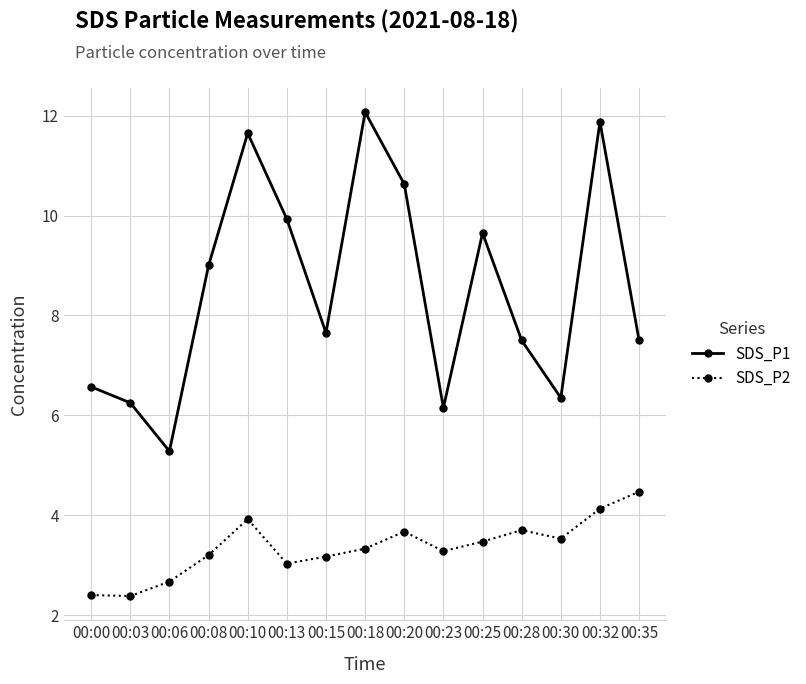

Which series has the largest total across all categories?

SDS_P1